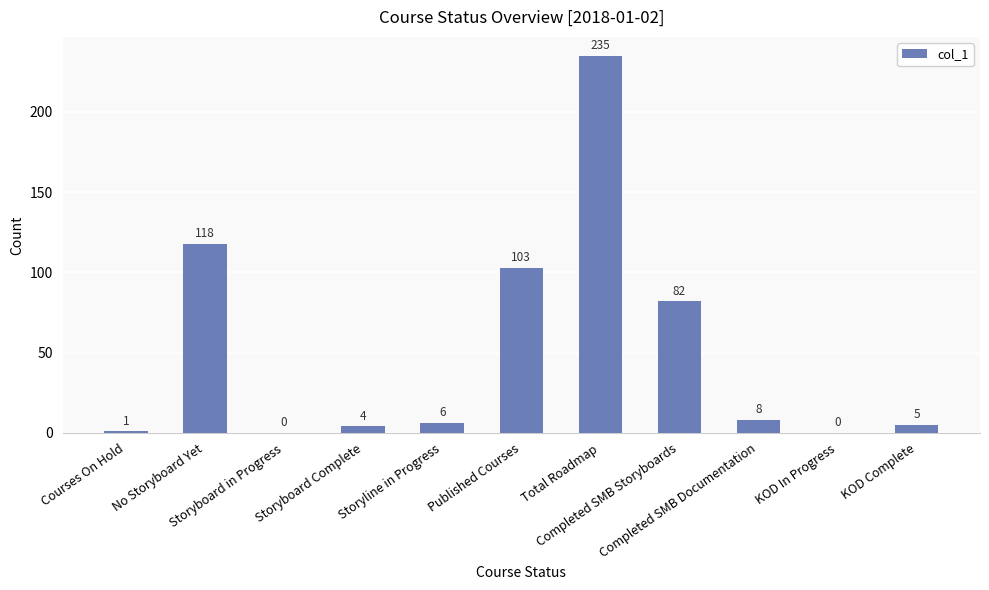

Does the chart contain stacked bars?

No